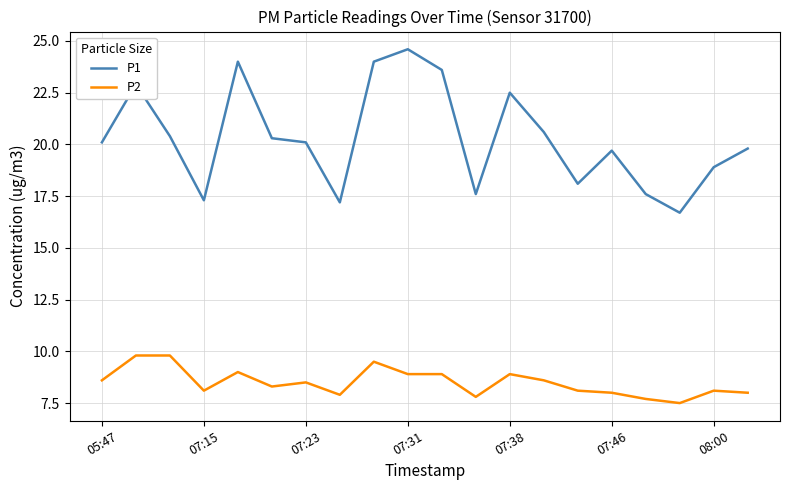

True or false: P2 and P1 intersect in this chart.

False